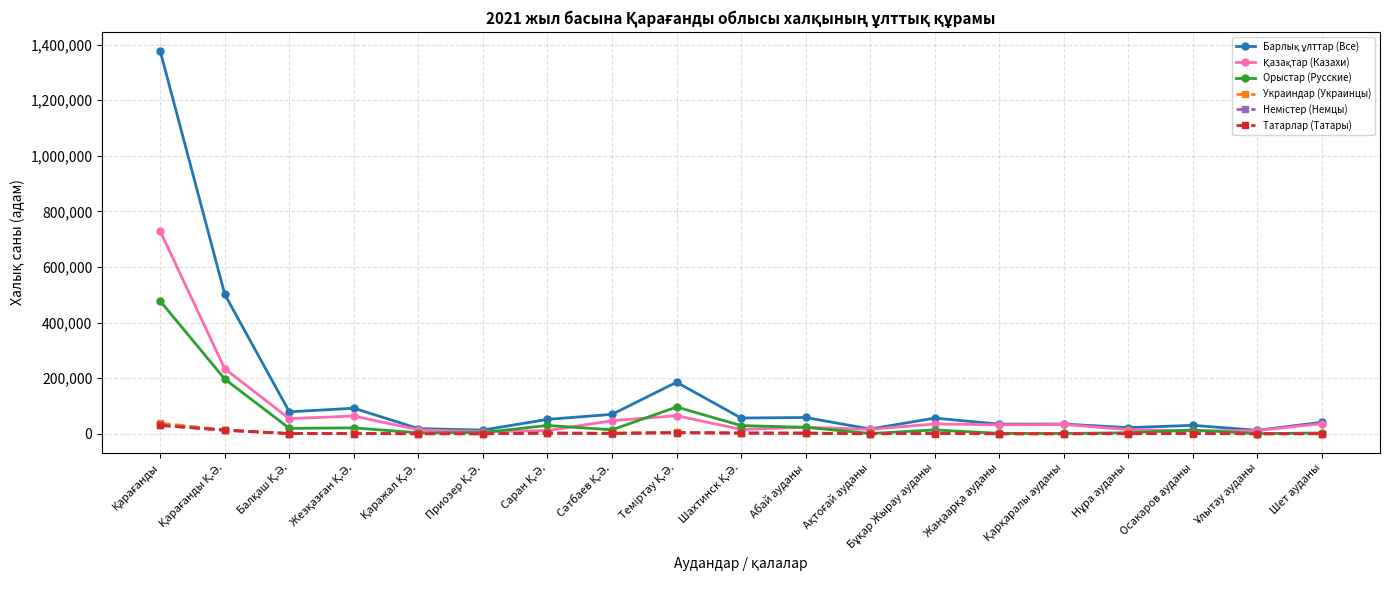

What is the label of the 9th point from the right?

Абай ауданы